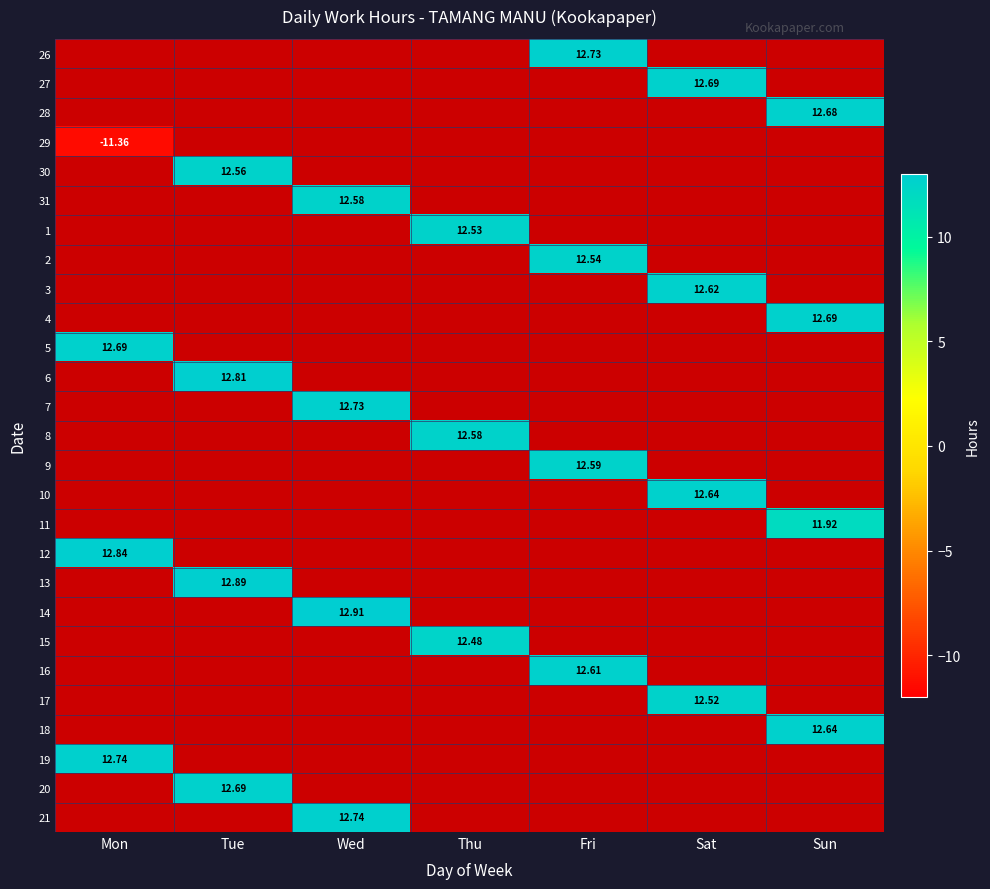

Is the value of 10 at Thu greater than the value of 11 at Sat?

No